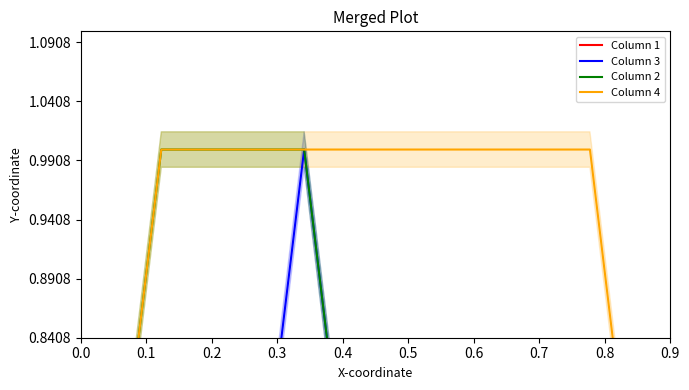

What are all the series names shown in the legend?

Column 1, Column 3, Column 2, Column 4